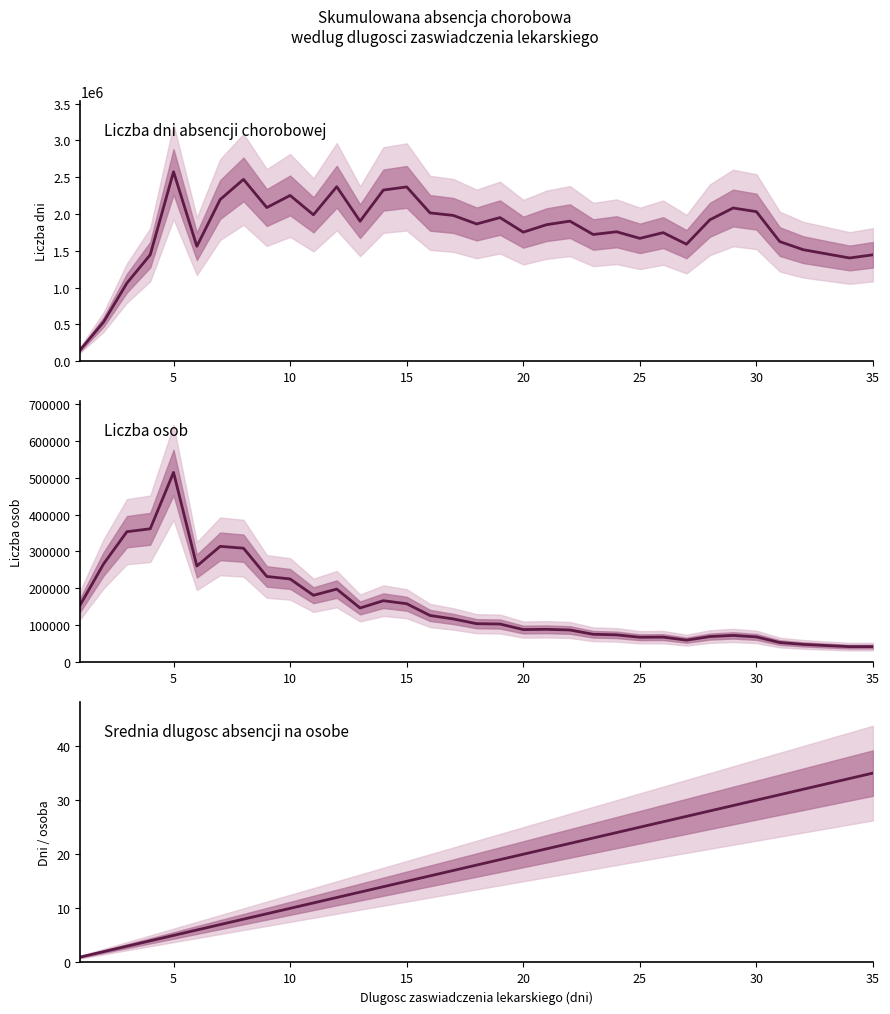

Which series has the largest range (max minus min)?

Liczba dni absencji chorobowej